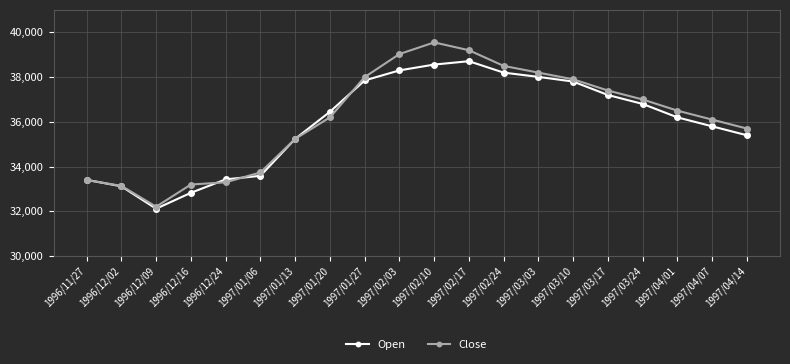

The value of Close at 1996/12/16 is 6876. True or false?

False